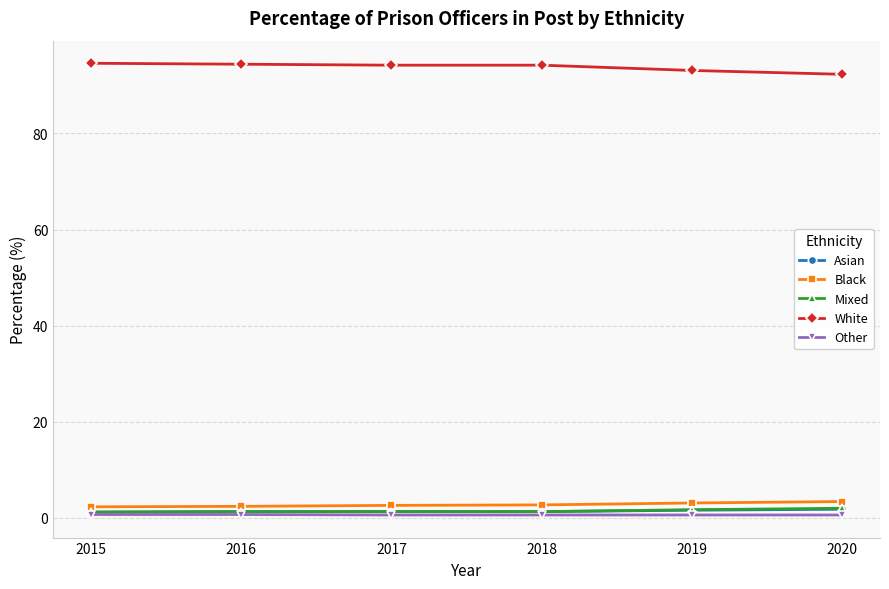

True or false: Asian and White cross at least once.

False